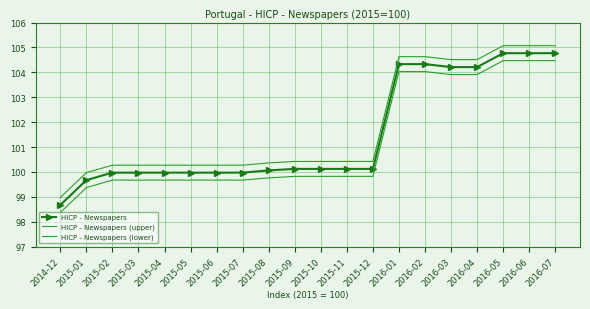

The value of HICP - Newspapers at 2015-10 is 137.3. True or false?

False